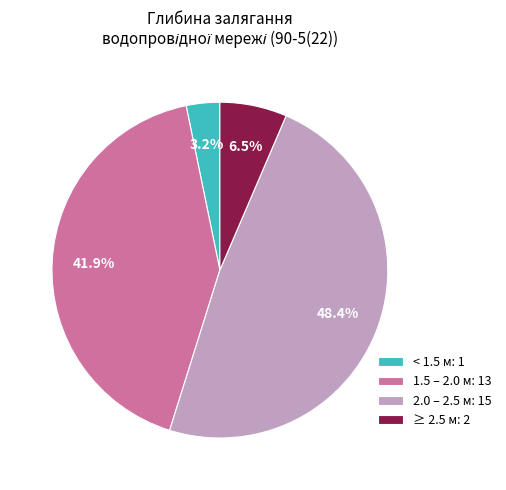

To the nearest percent, what is the average slice percentage?

25%